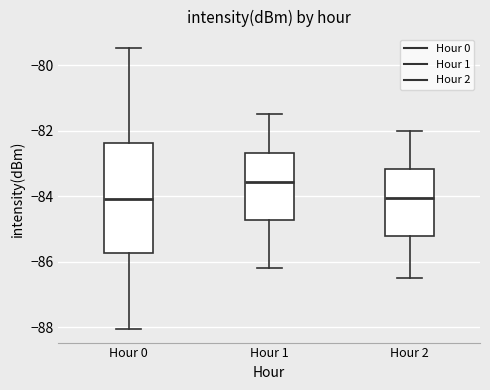

Reading left to right, transcribe this box plot: for each box, give where its median line is, the range the box spans, and where its two whiskers end, as read against the y-axis. The values are not printed on the chart, so give them approximately, as read against the axis.

Hour 0: median -84.0, box -85.8 to -82.4, whiskers -88.0 to -79.4
Hour 1: median -83.6, box -84.8 to -82.6, whiskers -86.2 to -81.4
Hour 2: median -84.0, box -85.2 to -83.2, whiskers -86.4 to -82.0